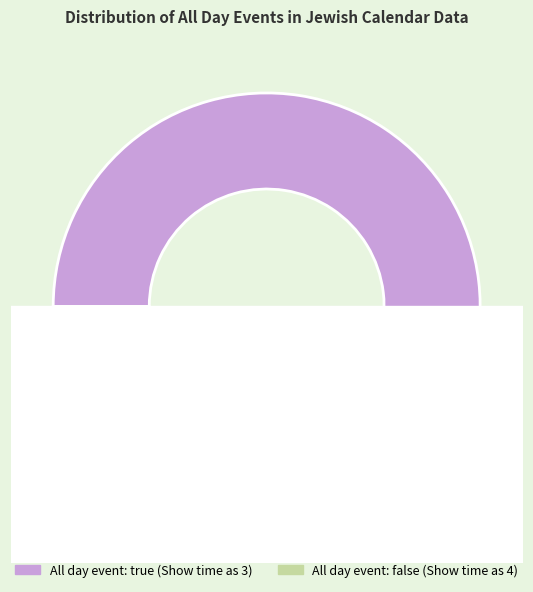

To the nearest percent, what percentage of the pie is 3?

4%